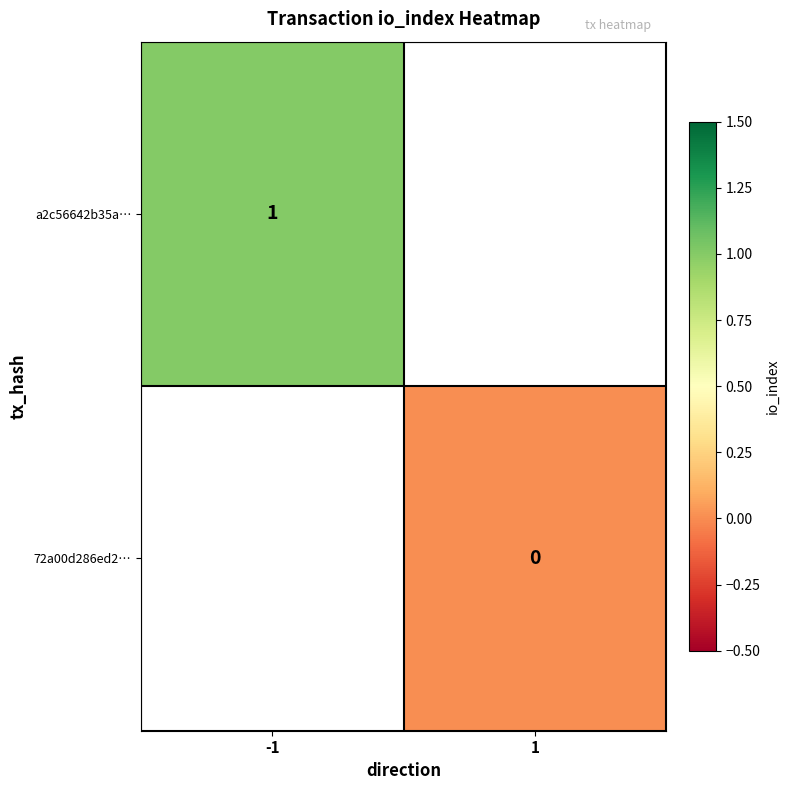

Is the value of a2c56642b35a… at 1 greater than the value of 72a00d286ed2… at -1?

No